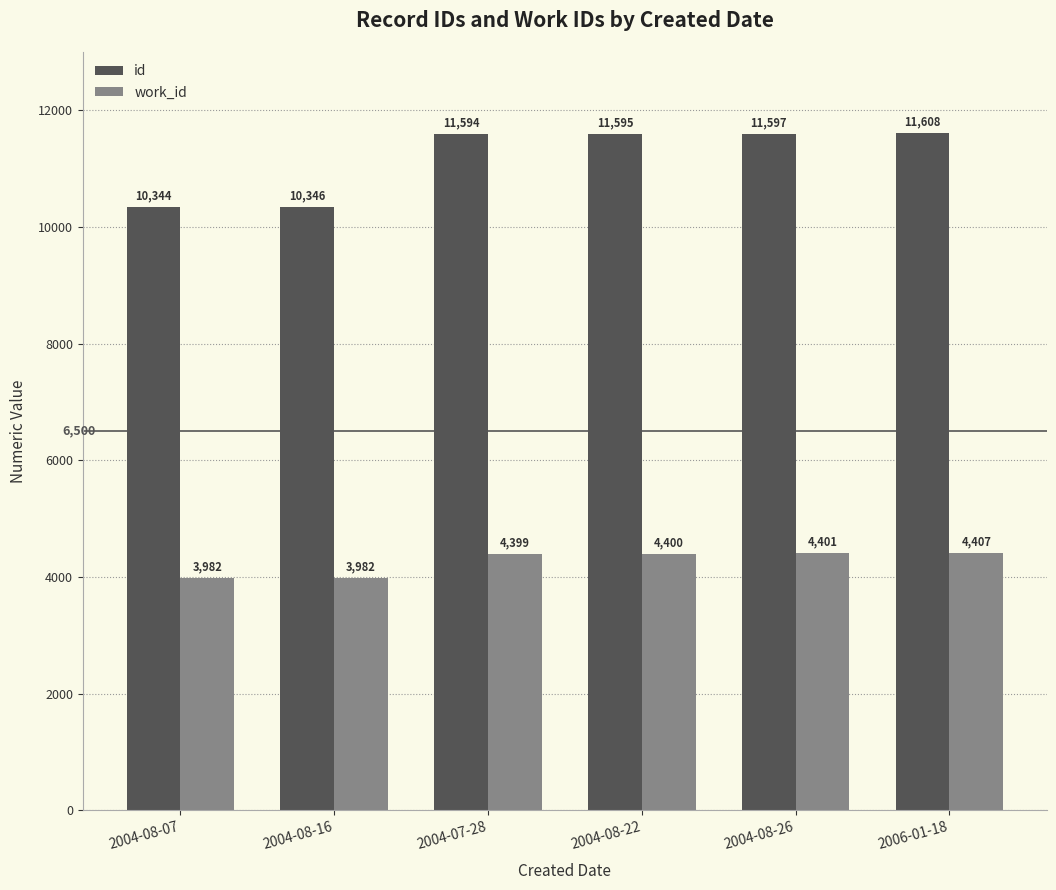

What is the difference between the work_id values at 2004-08-26 and 2006-01-18?

6